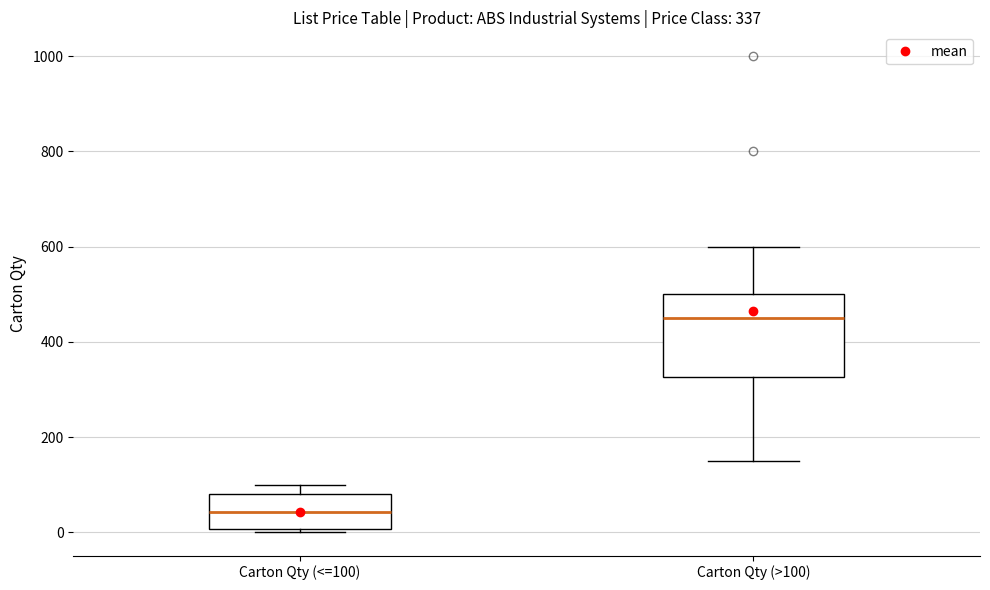

Which box has the highest median line?

Carton Qty (>100)